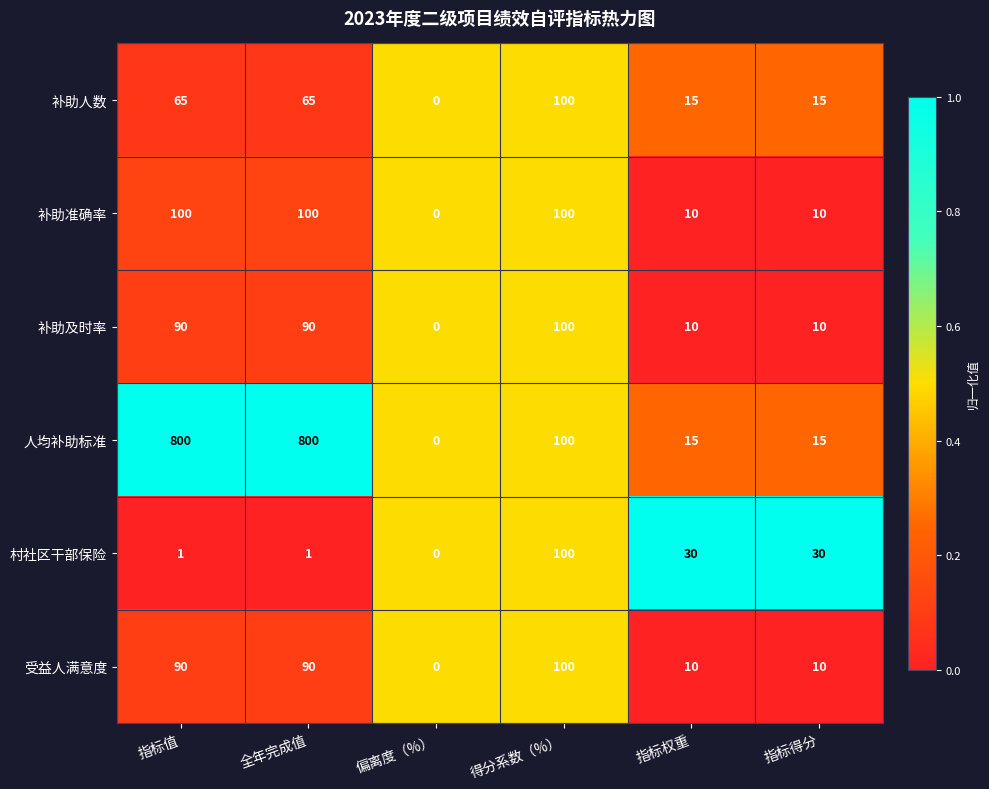

Which series has the largest total across all categories?

人均补助标准